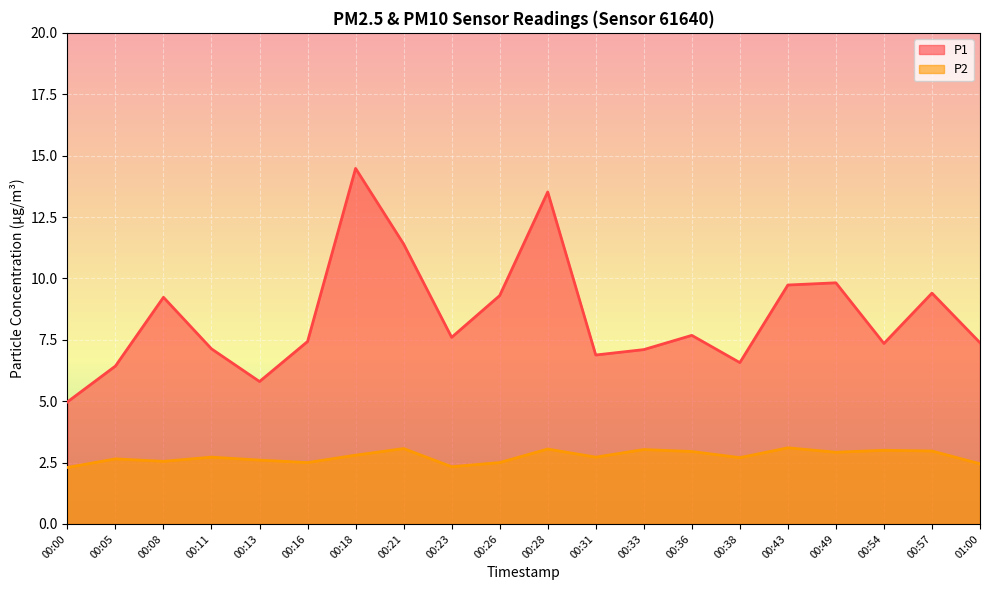

What is the difference between the highest and lowest values at 00:21?

8.3